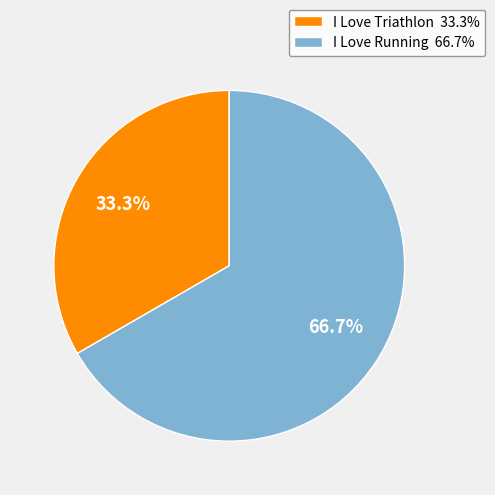

How many segments does this pie chart have?

2